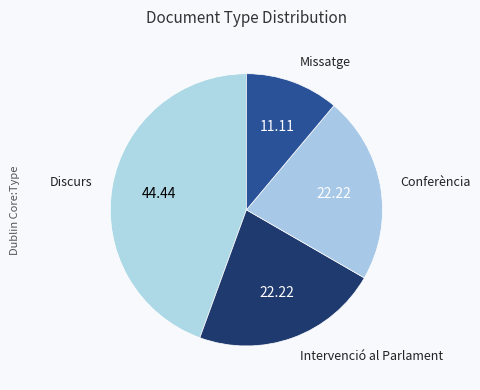

Between Intervenció al Parlament and Missatge, which is larger?

Intervenció al Parlament